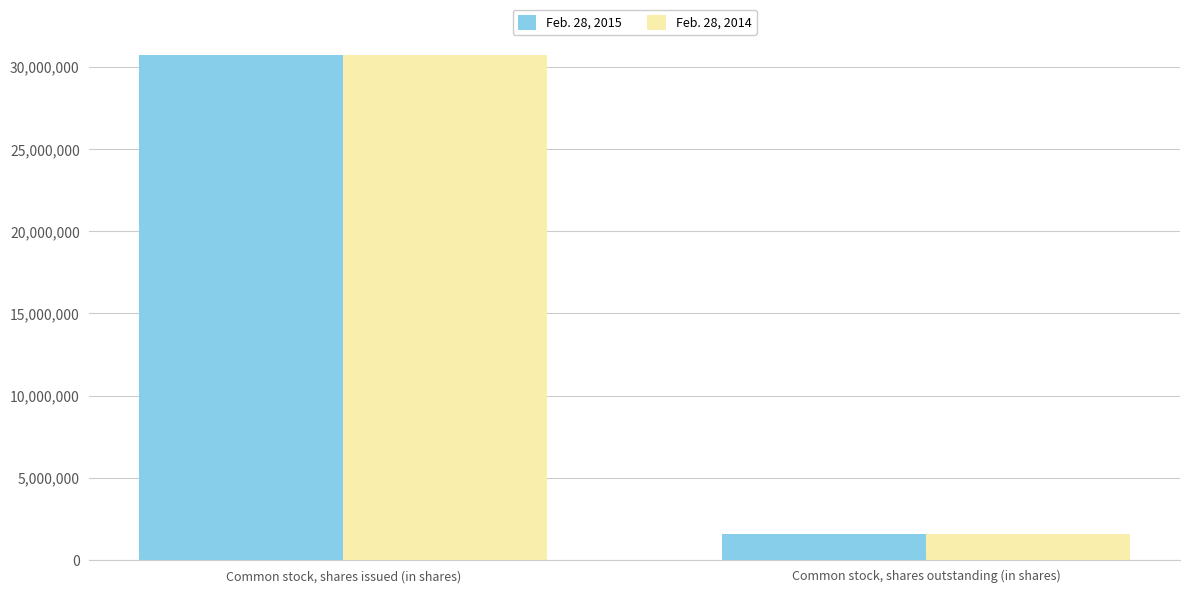

Count the Feb. 28, 2014 values in the range 1599750 to 30715420.

2